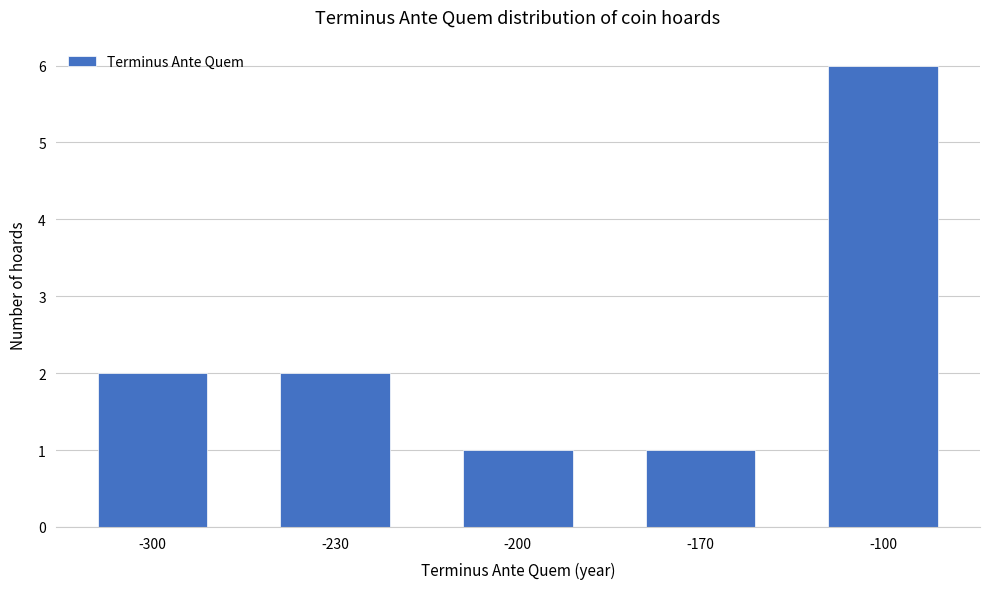

Does the chart contain stacked bars?

No